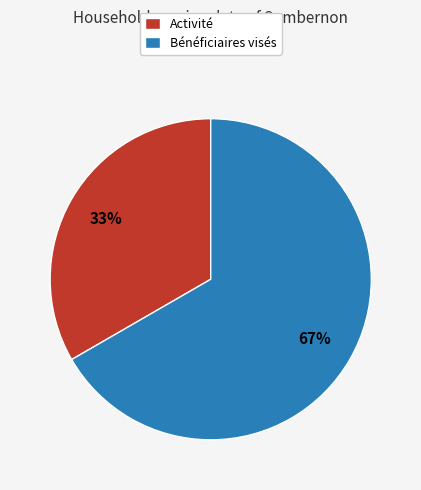

What is the largest slice in the pie chart?

Bénéficiaires visés